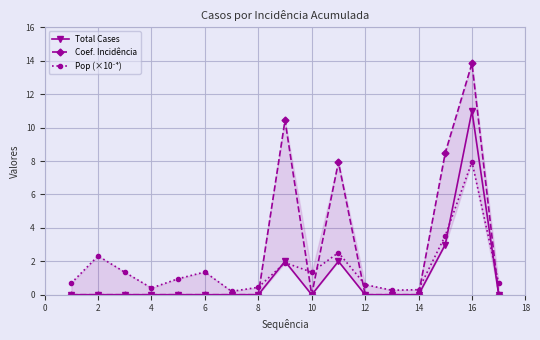

What is the sum of all Total Cases values?

18.0